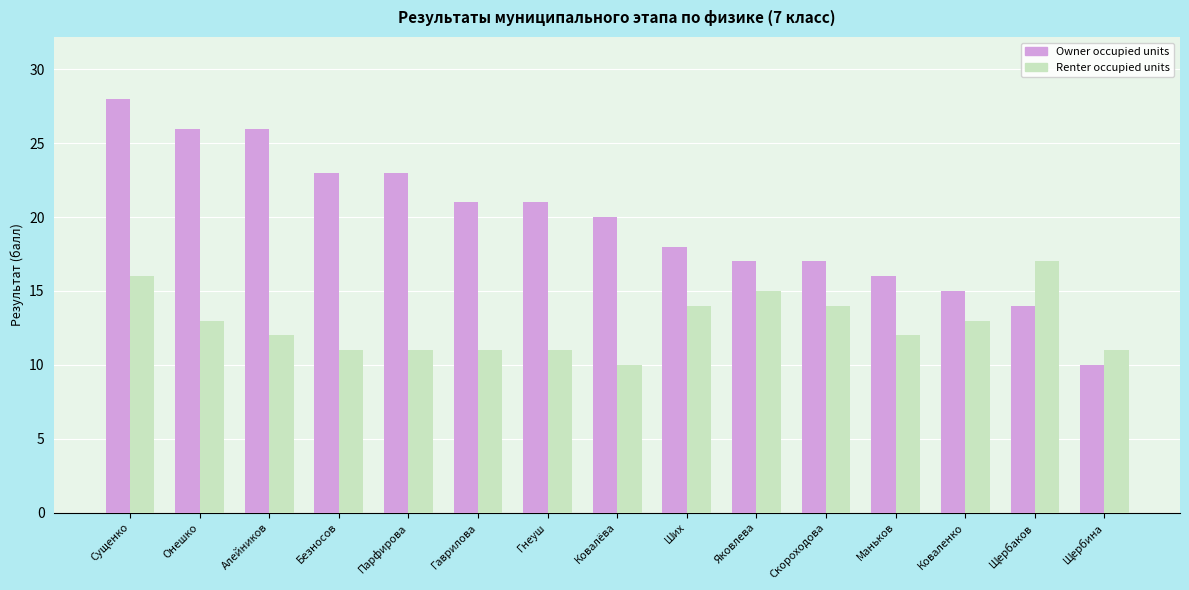

How many distinct data groups are displayed?

2